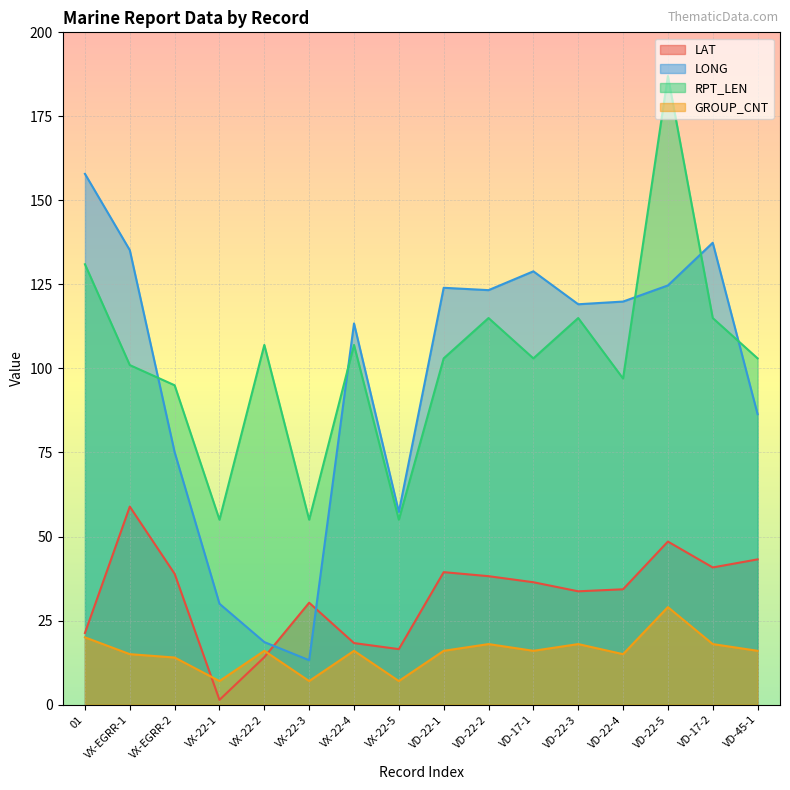

What is the approximate value of RPT_LEN at VX-22-3?

55.0